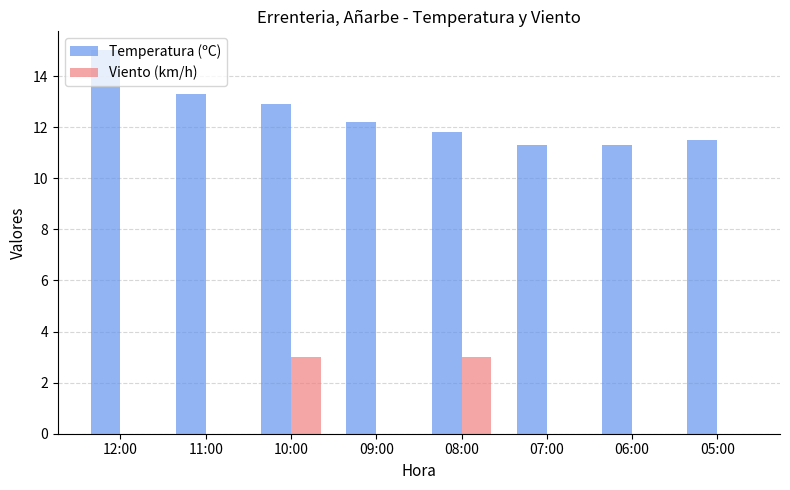

Between 09:00 and 08:00, which series saw the biggest shift?

Viento (km/h)